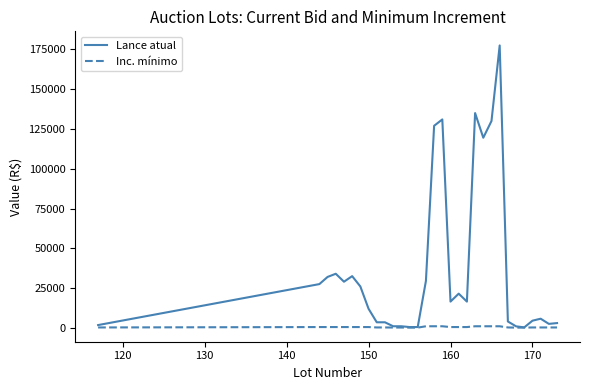

Which series has the widest spread of values?

Lance atual